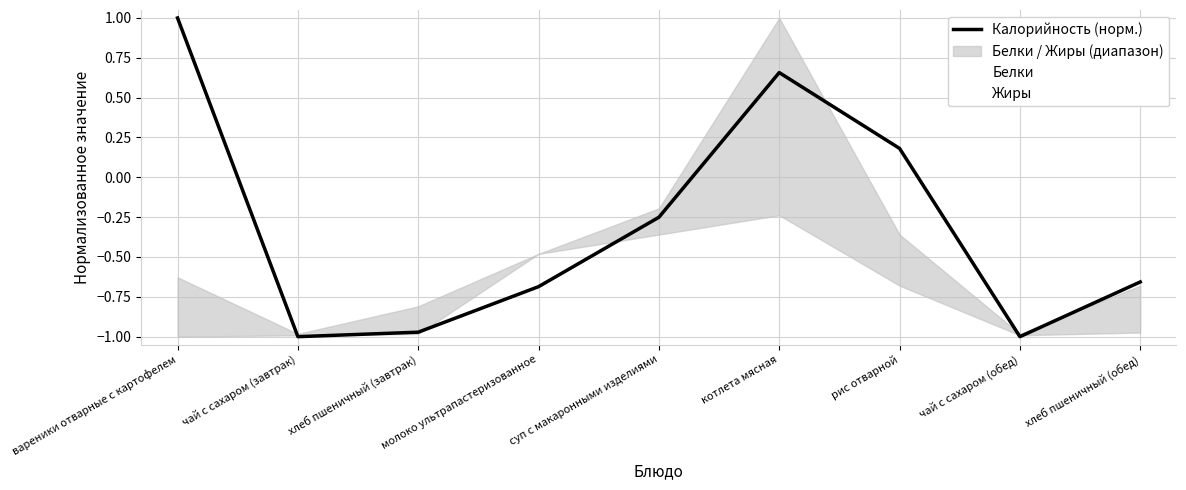

List the series in order of their peak value, highest first.

Калорийность (норм.), Жиры, Белки